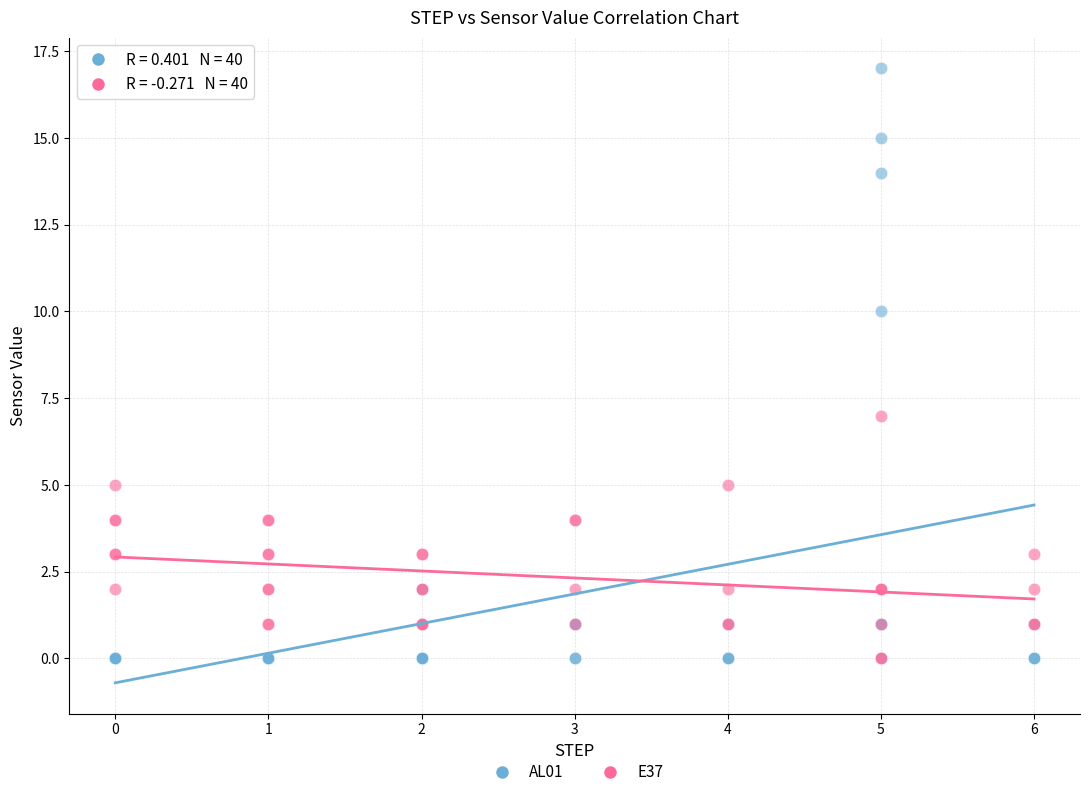

Which series reaches the maximum Y coordinate?

AL01